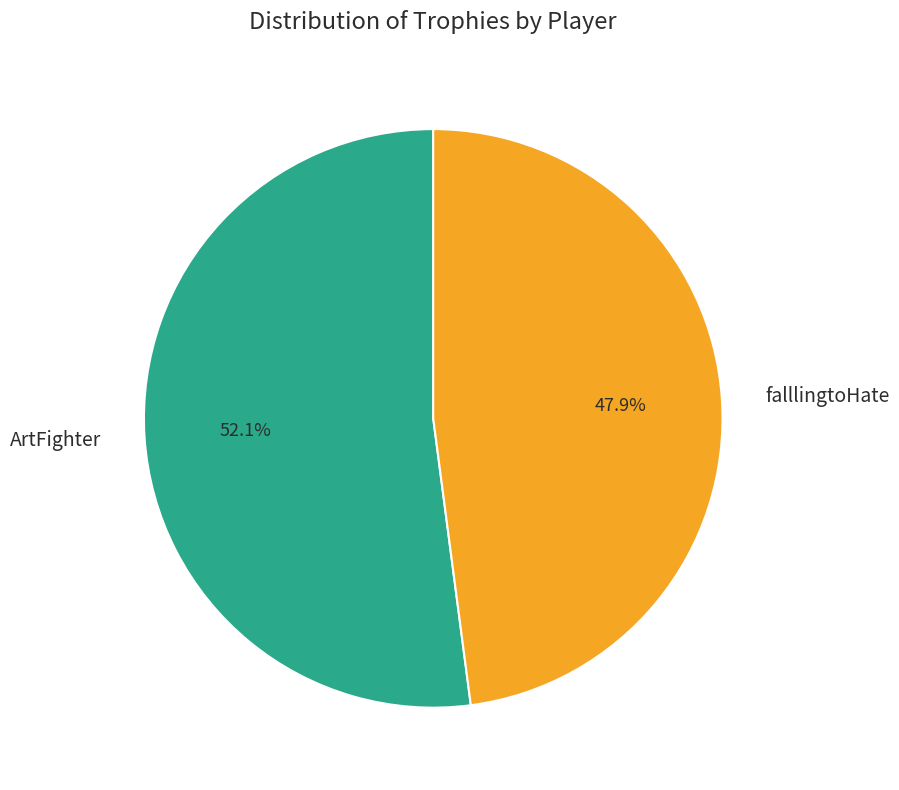

What is the total percentage of falllingtoHate and ArtFighter?

100.0%